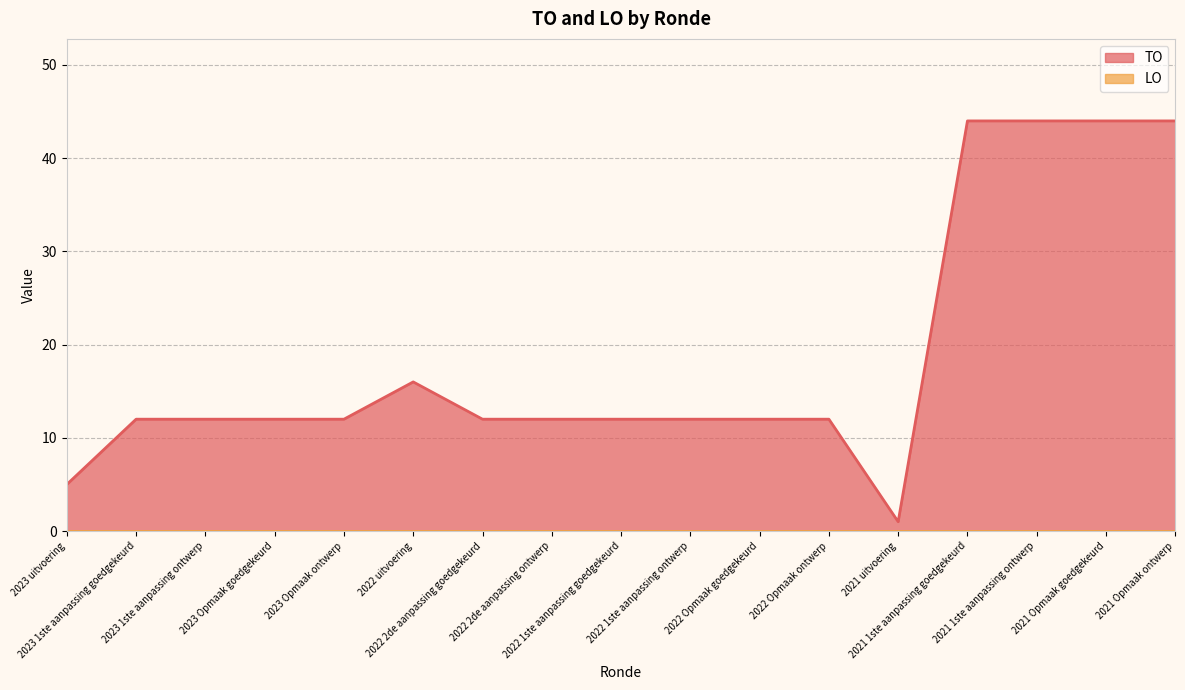

What is the label of the 2nd point from the left?

2023 1ste aanpassing goedgekeurd